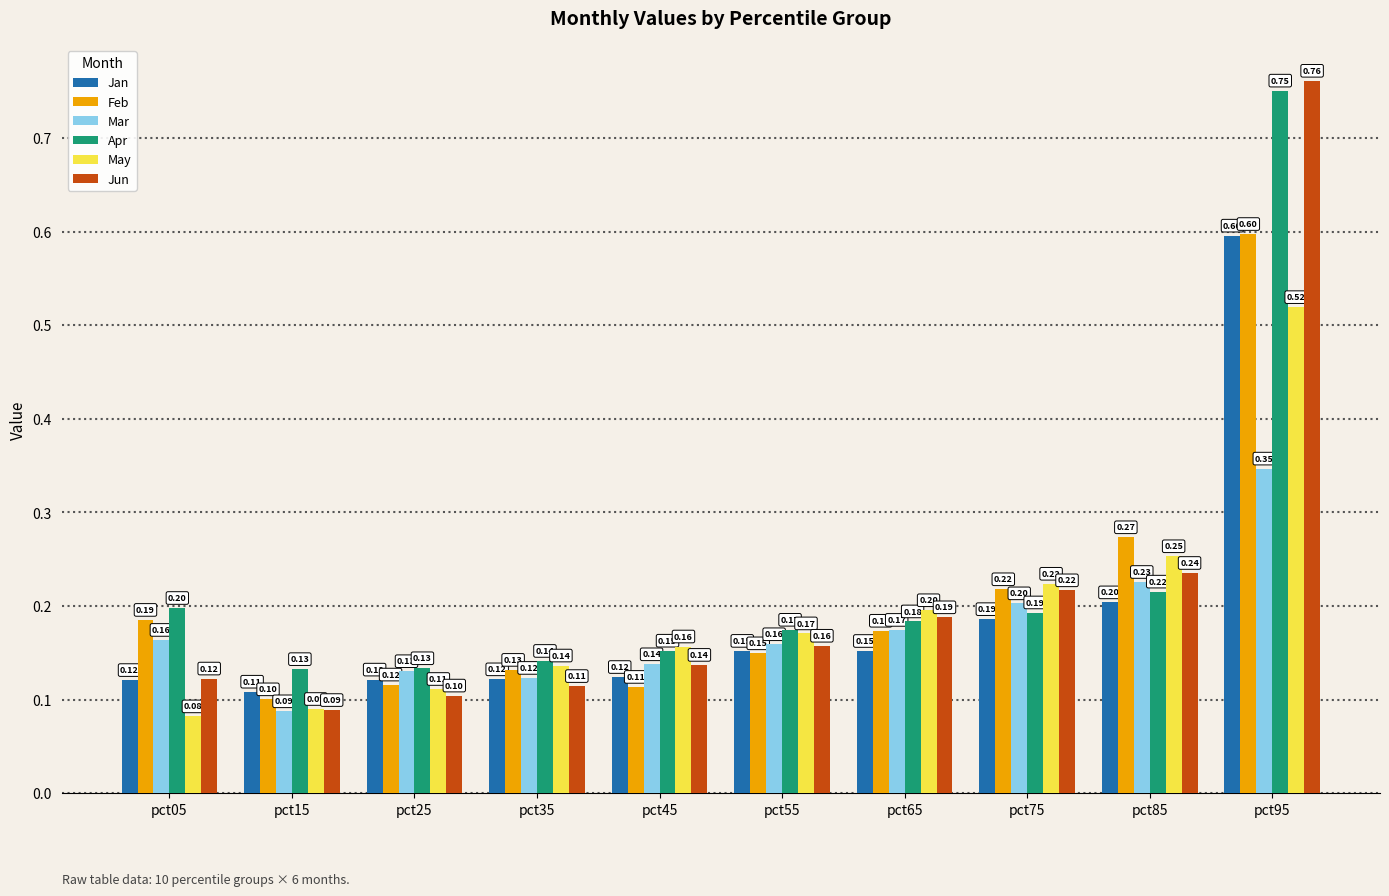

How many distinct data groups are displayed?

6